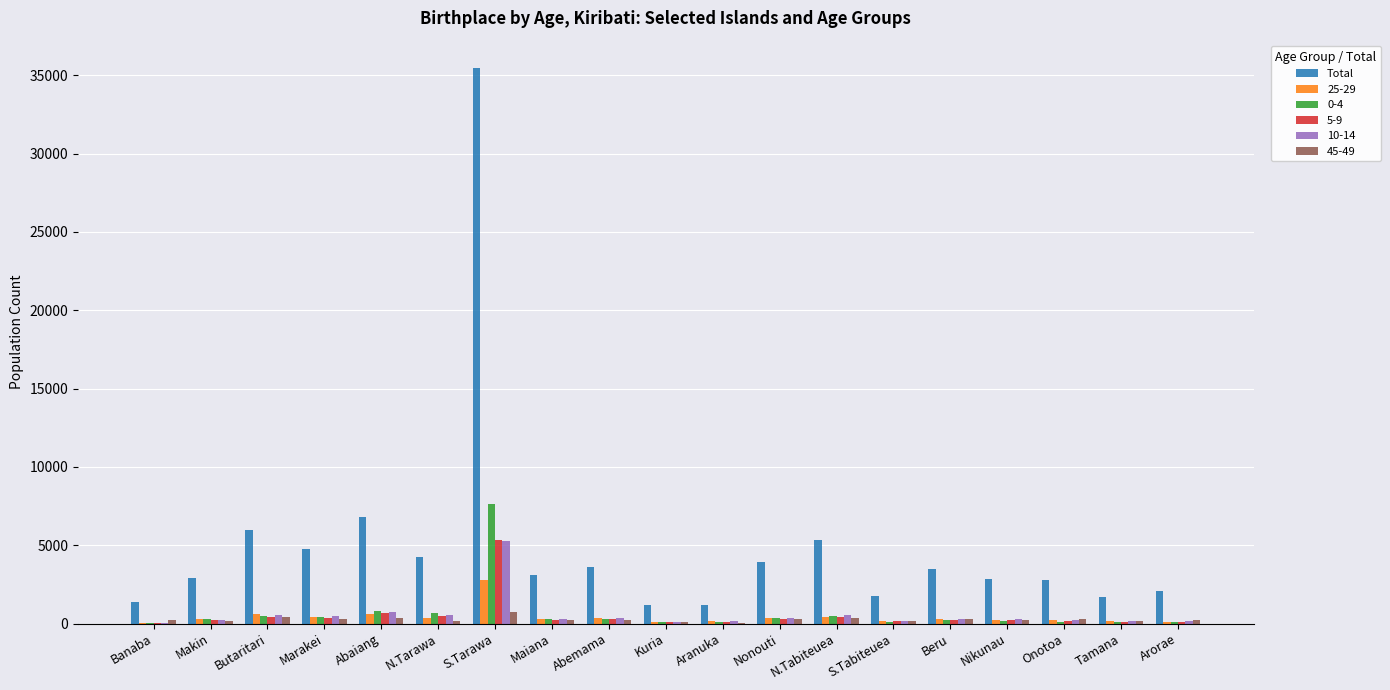

Which label corresponds to the largest value in the chart?

S.Tarawa